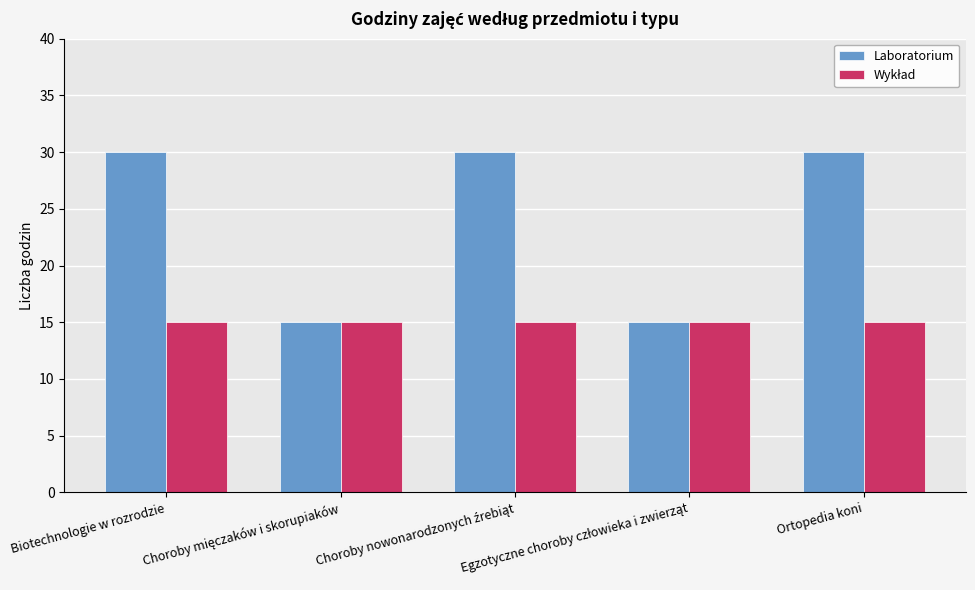

Which series has the largest range (max minus min)?

Laboratorium